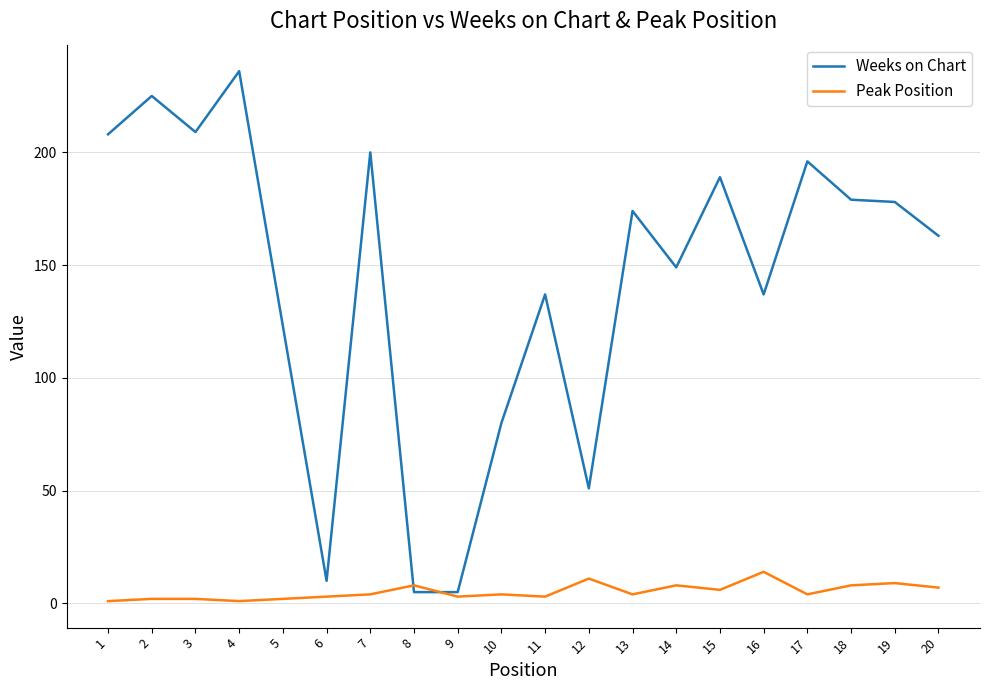

What are all the series names shown in the legend?

Weeks on Chart, Peak Position